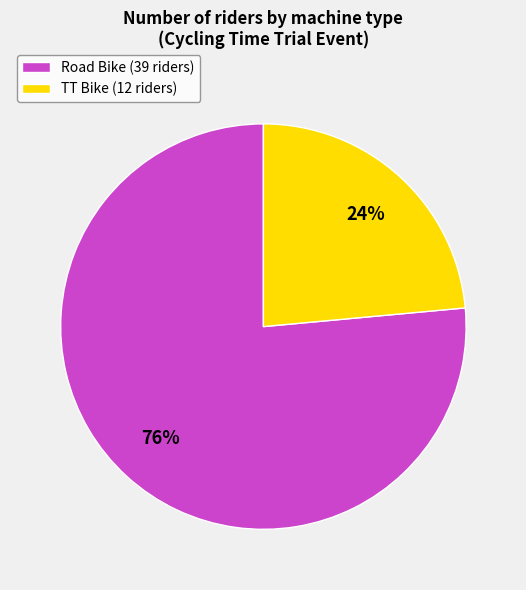

To the nearest percent, what percentage of the pie is TT Bike?

24%